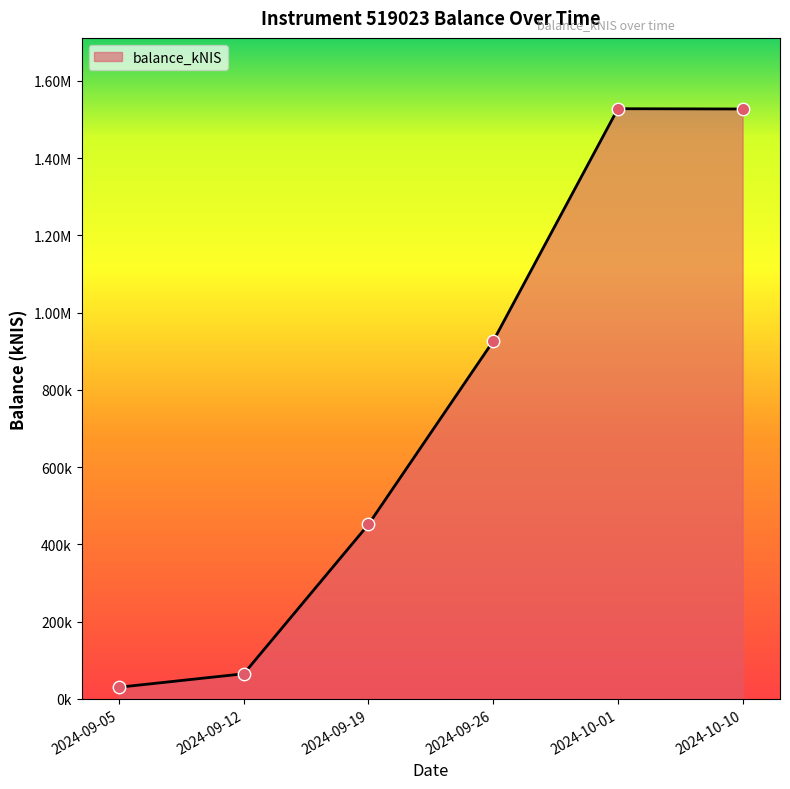

What is the change in value from 2024-09-12 to 2024-09-26?

+860992.3